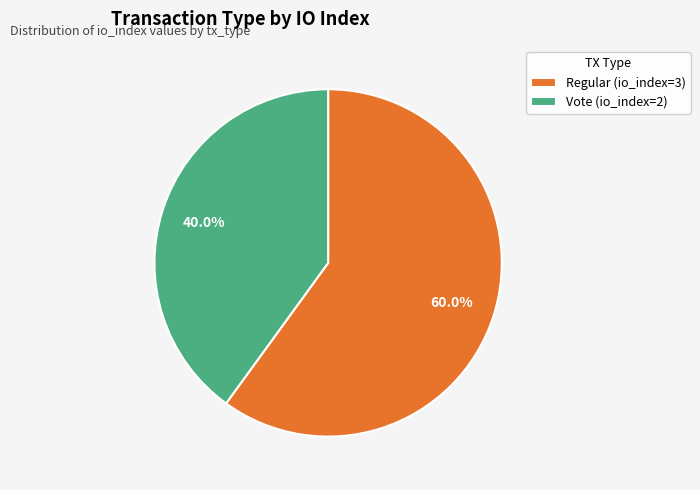

Is it true that Vote (io_index=2) is 25% of the pie?

False